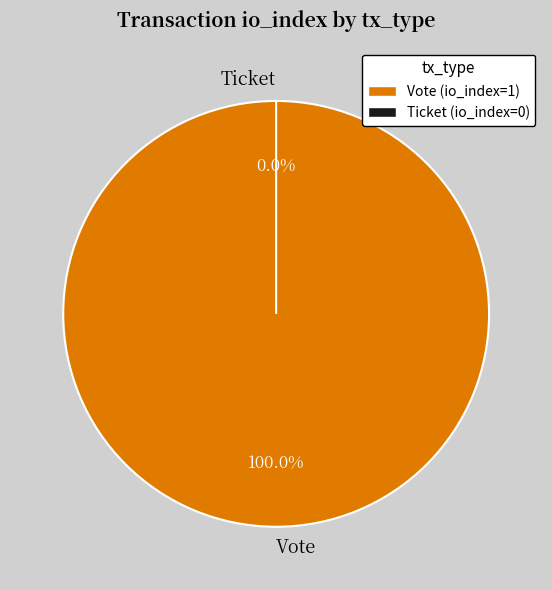

Which category has the biggest portion of the pie?

Vote